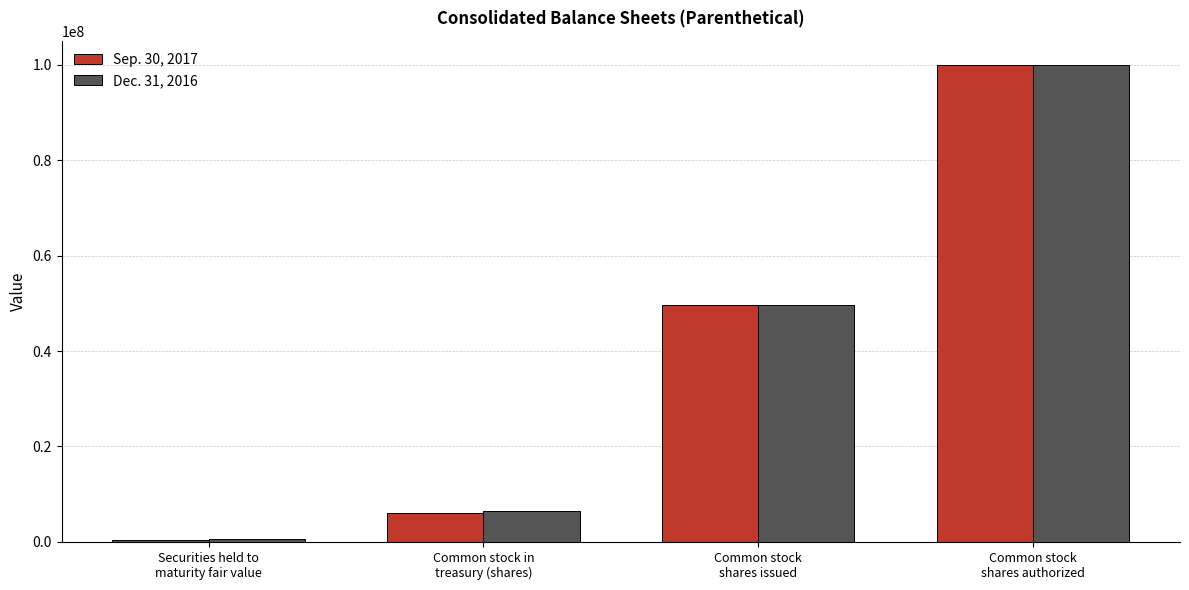

Is it true that Sep. 30, 2017 equals 32368493 at Common stock
shares issued?

False